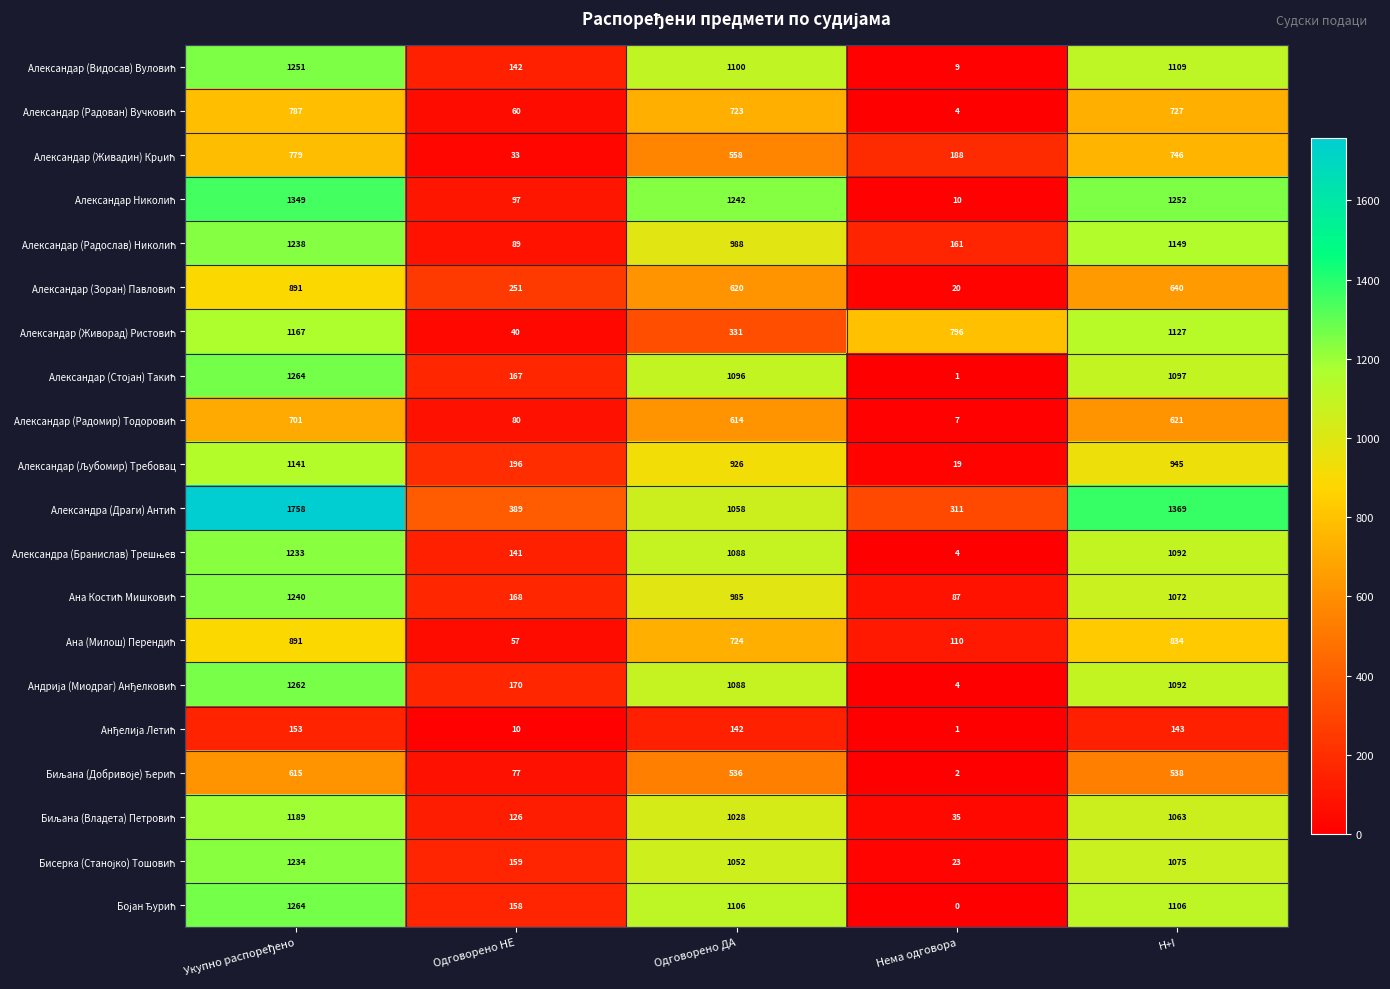

What is the maximum value shown in the chart?

1758